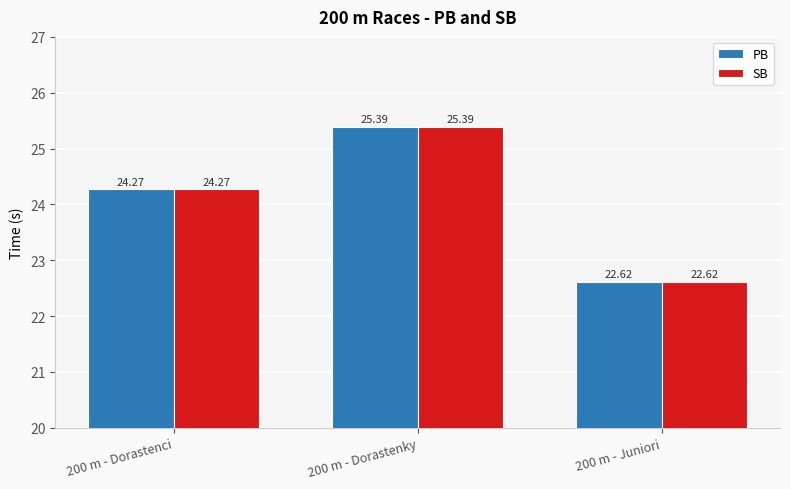

What is the label of the 3rd bar from the right?

200 m - Dorastenci